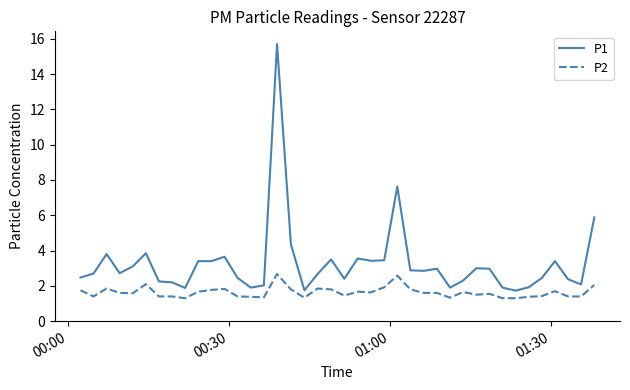

What is the difference between the maximum and minimum values in the P2 series?

1.4